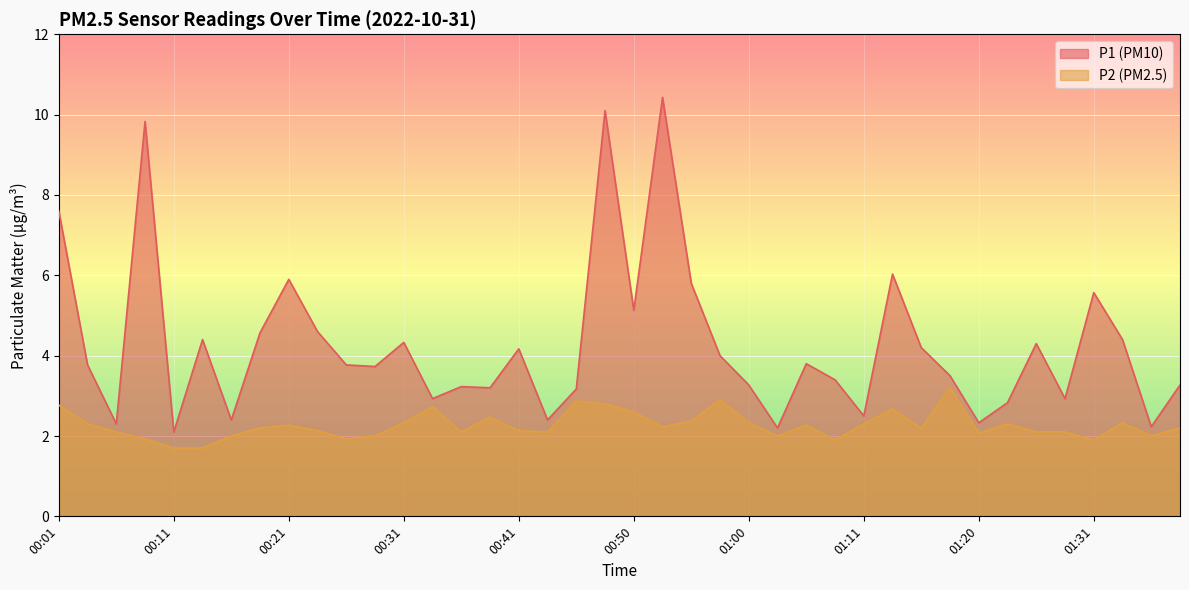

True or false: P2 has more than 0 points higher than both neighbors.

True